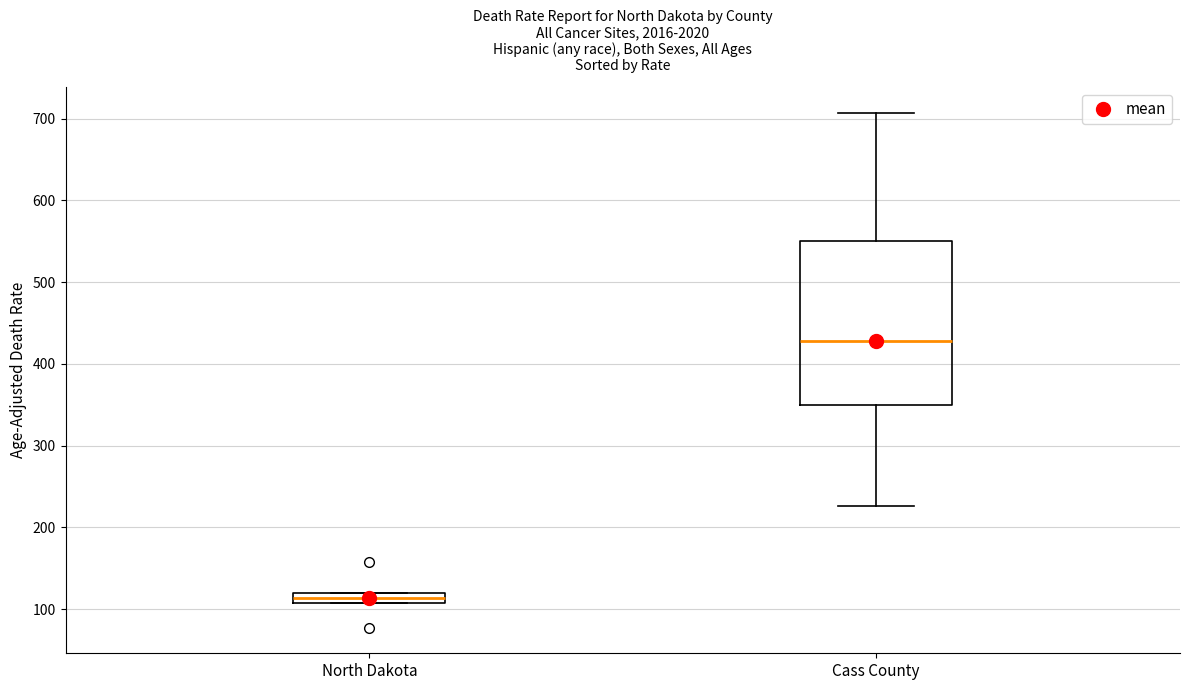

Which box's median line is the lowest?

North Dakota